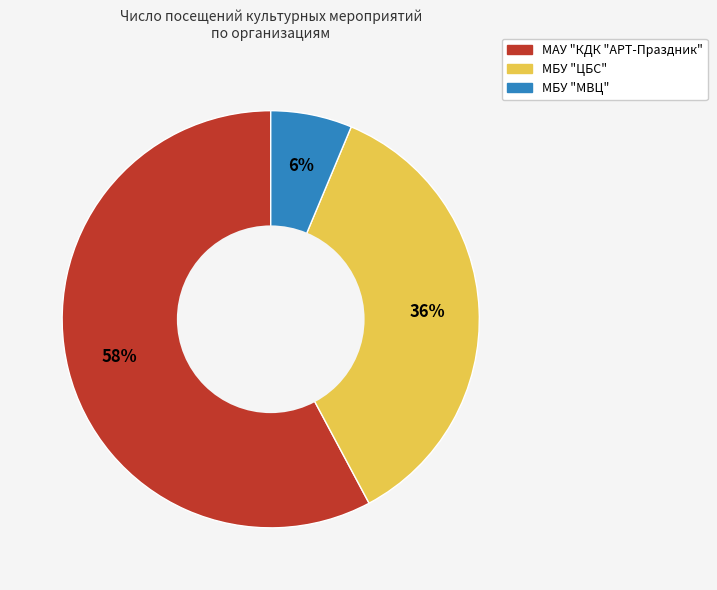

Does any single category account for the majority?

Yes